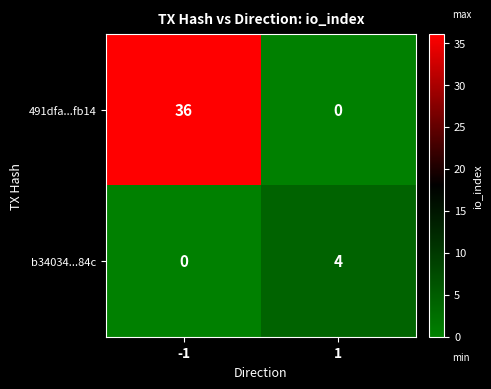

At how many categories does at least one series exceed 15?

1